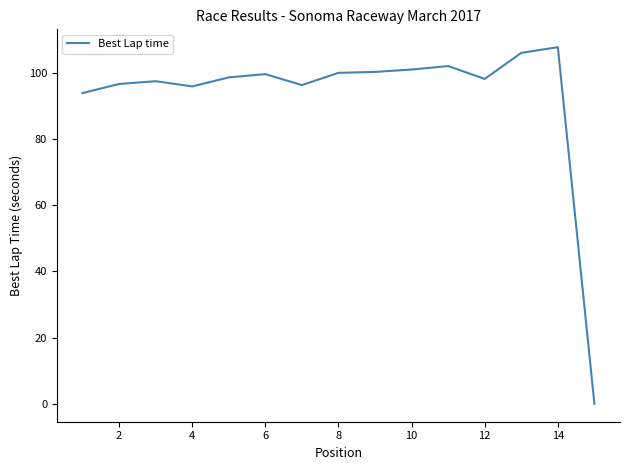

Count the number of categories in the chart.

15